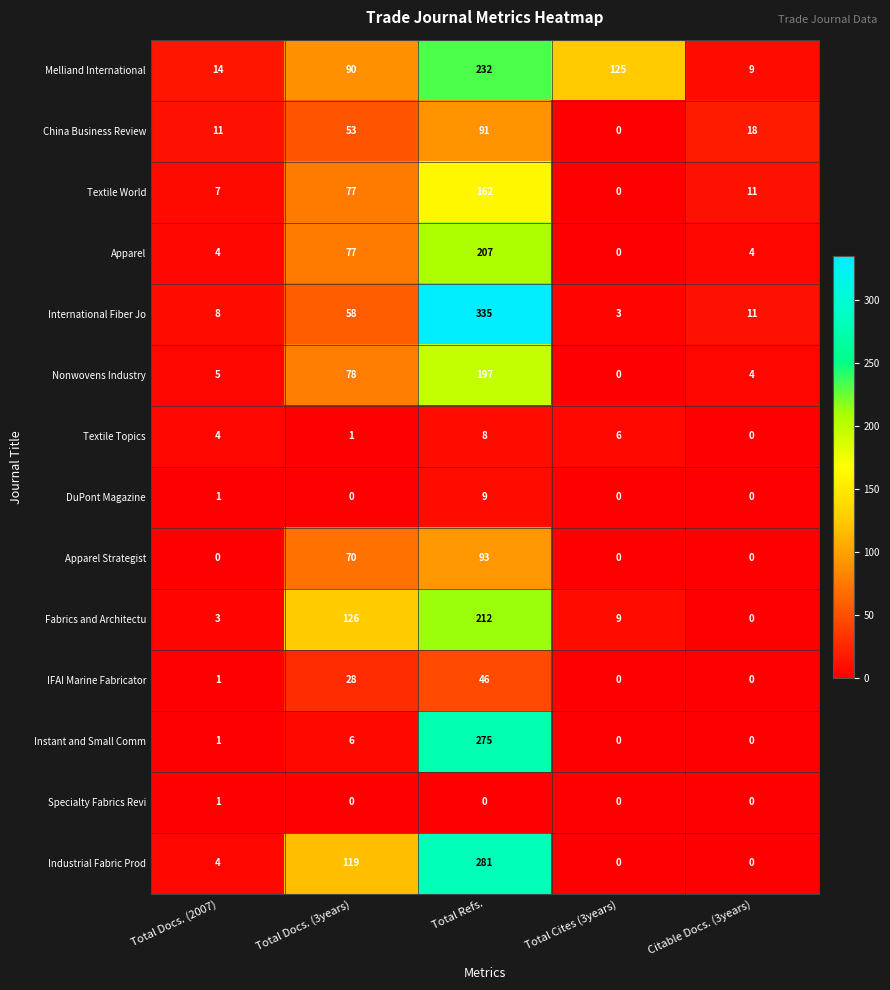

How many values in Apparel Strategist are above zero?

2